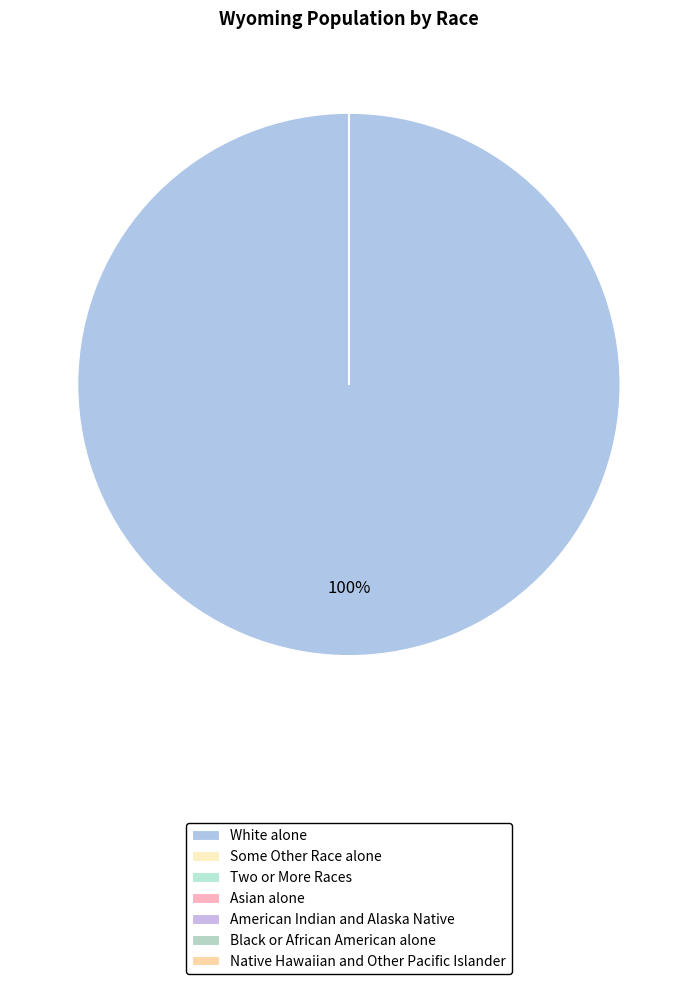

True or false: Native Hawaiian and Other Pacific Islander accounts for 1% of the total.

False